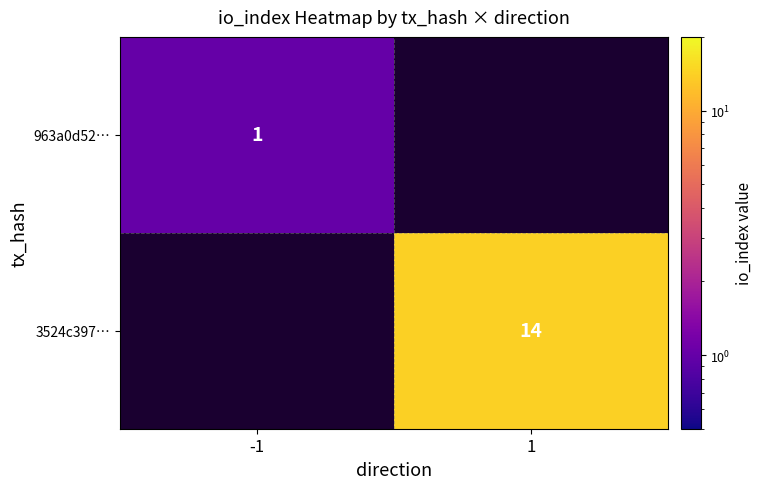

What is the smallest value displayed?

1.0